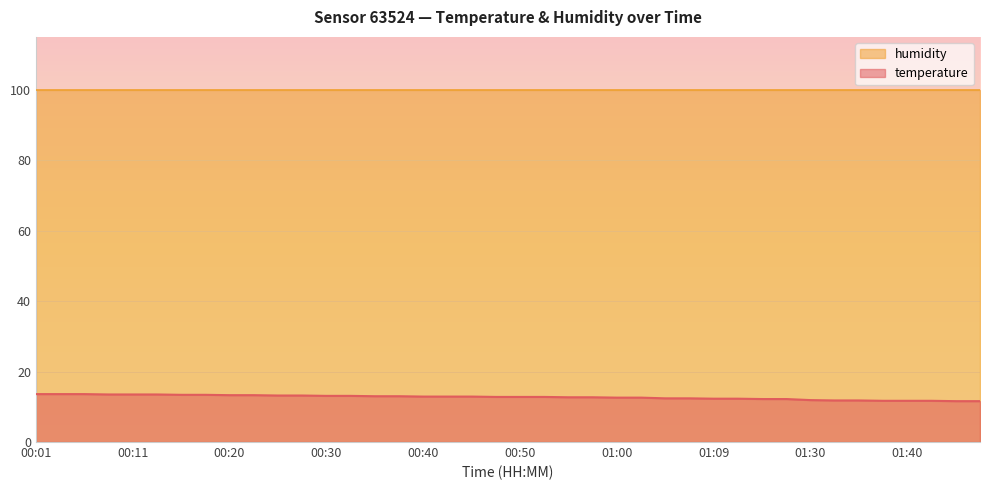

What is the difference between the maximum and minimum values?

2.0